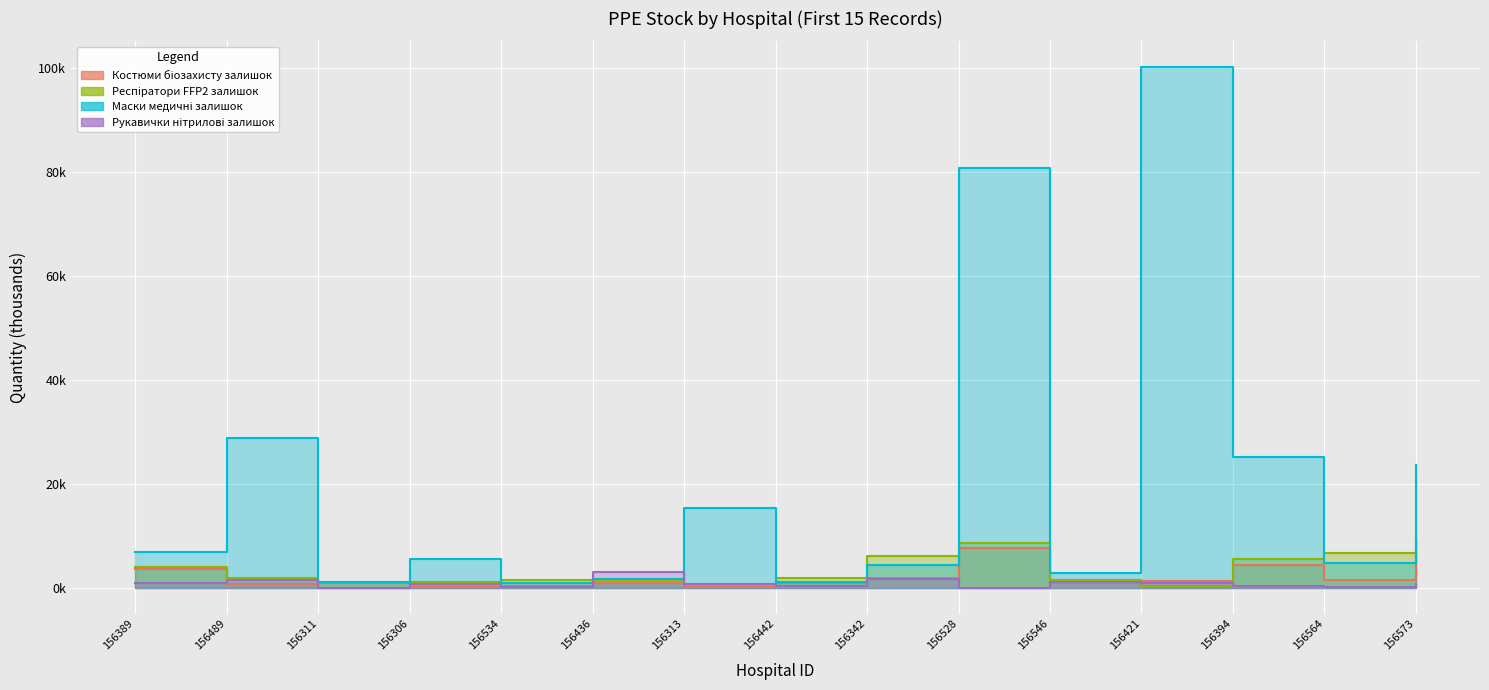

What is the value of the Рукавички нітрилові нетальковані залишок point at the 9th from the left?

1.6